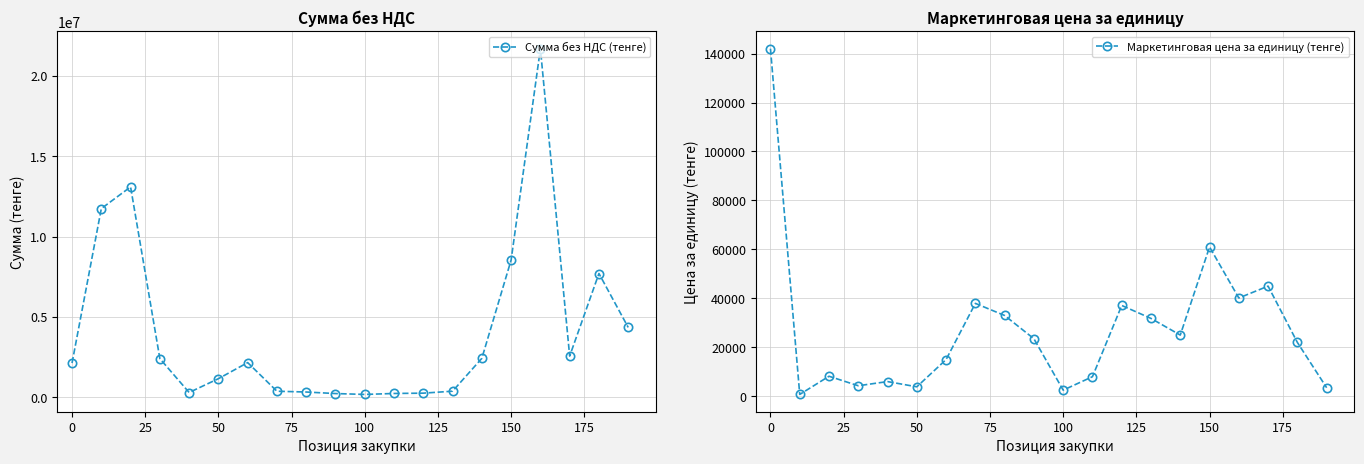

What are all the series names shown in the legend?

Сумма без НДС (тенге), Маркетинговая цена за единицу (тенге)